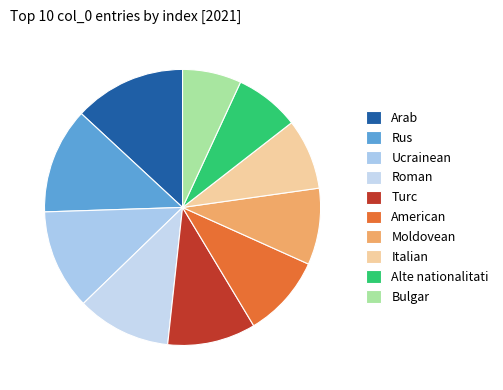

Rank the categories by value from highest to lowest.

Arab, Rus, Ucrainean, Roman, Turc, American, Moldovean, Italian, Alte nationalitati, Bulgar